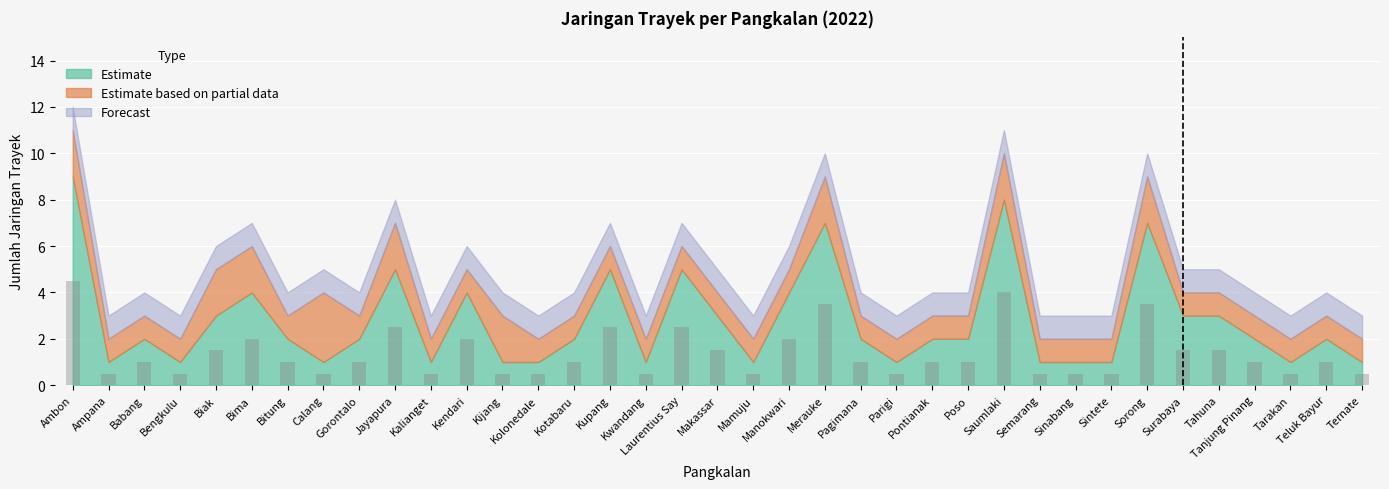

What is the sum of the values at Biak and Parigi?

2.0